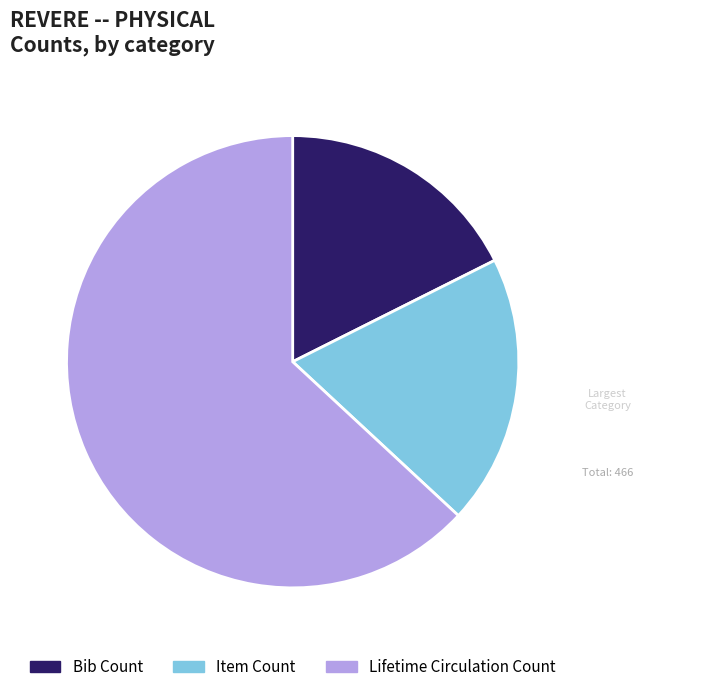

Rank the categories by value from lowest to highest.

Bib Count, Item Count, Lifetime Circulation Count